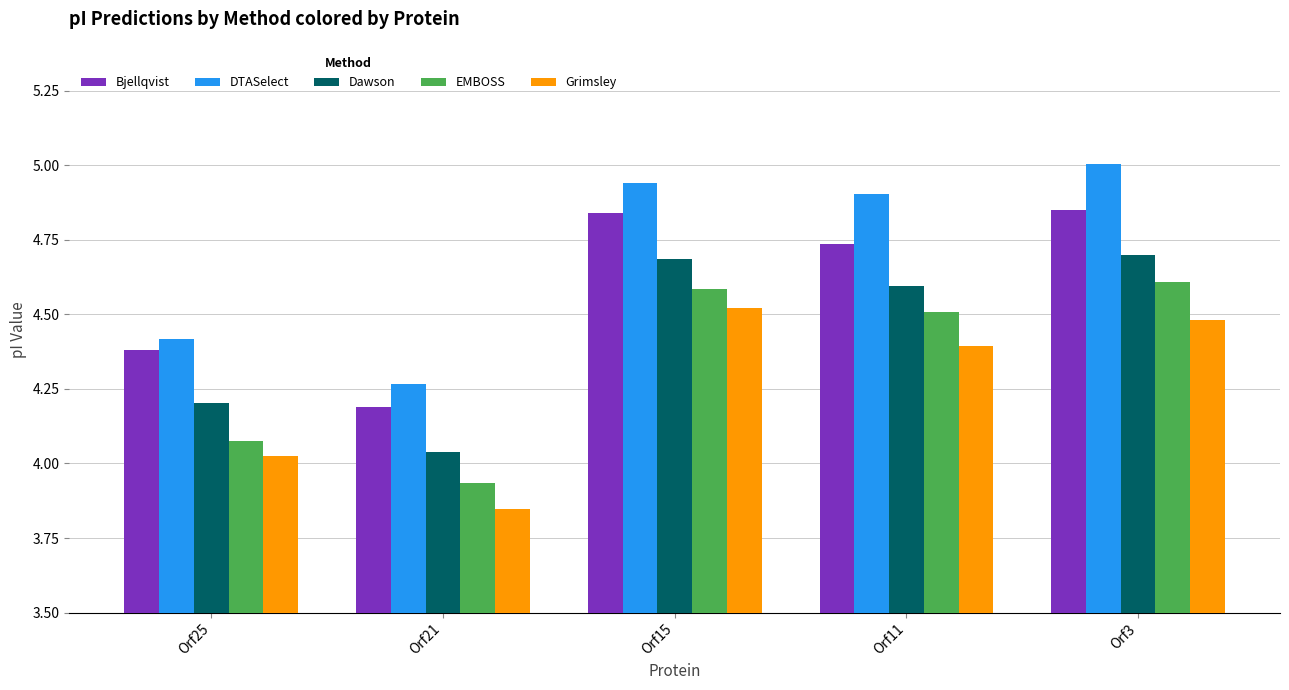

Where does the Grimsley series first go above 4?

Orf25